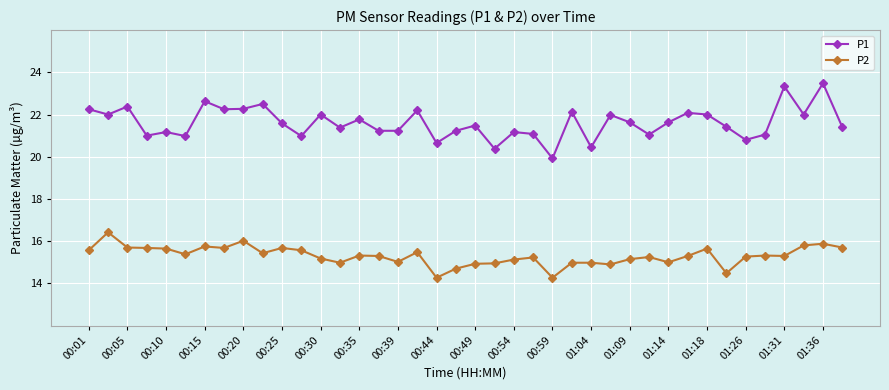

What is the value of the P1 point at the 35th from the left?

20.8